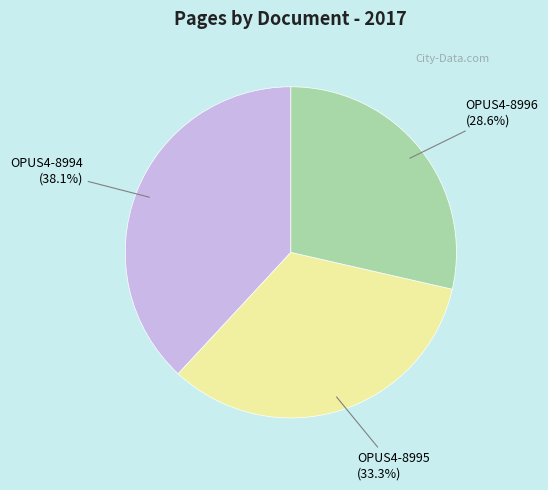

The OPUS4-8994 slice represents 49% of the pie. True or false?

False